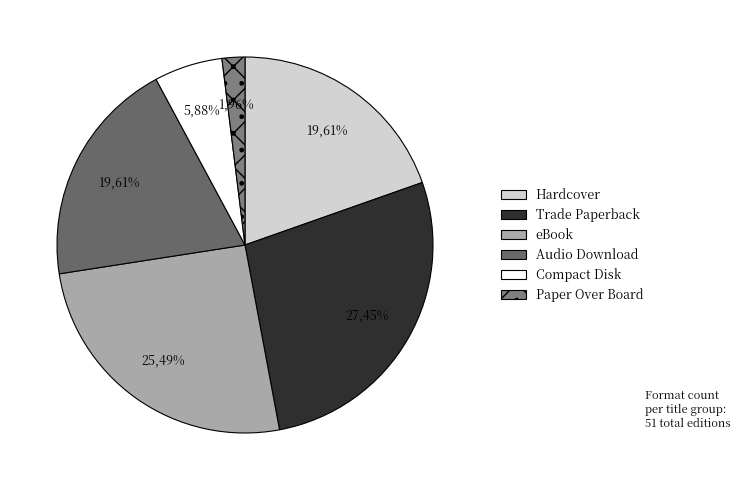

To the nearest percent, what is the difference between the Audio Download and Trade Paperback slice percentages?

8%